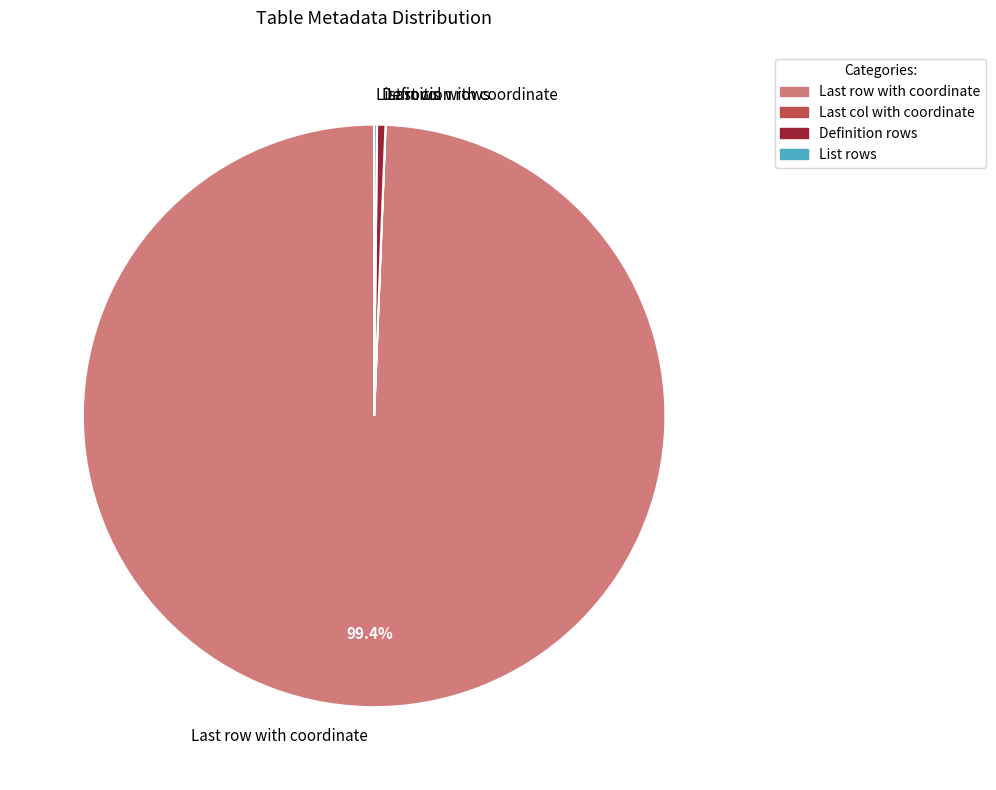

Which category has the biggest portion of the pie?

Last row with coordinate